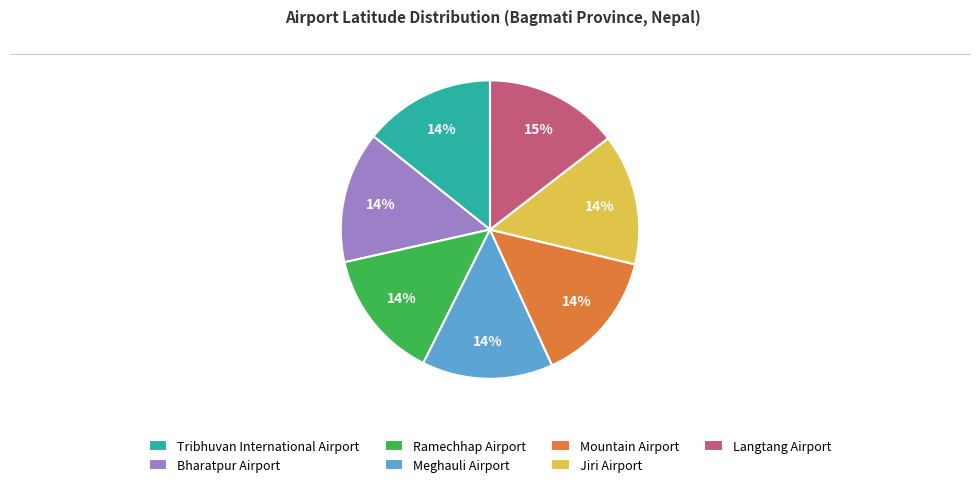

Is there any slice that represents more than half of the pie?

No